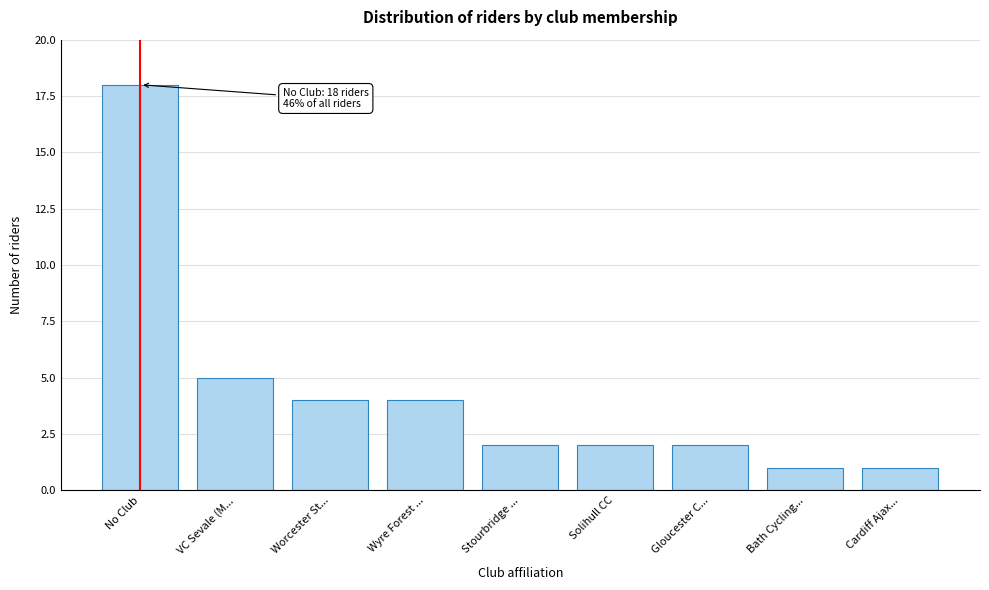

Reading left to right, extract all data points from this chart.

No Club=18	VC Sevale (M...=5	Worcester St...=4	Wyre Forest ...=4	Stourbridge ...=2	Solihull CC=2	Gloucester C...=2	Bath Cycling...=1	Cardiff Ajax...=1